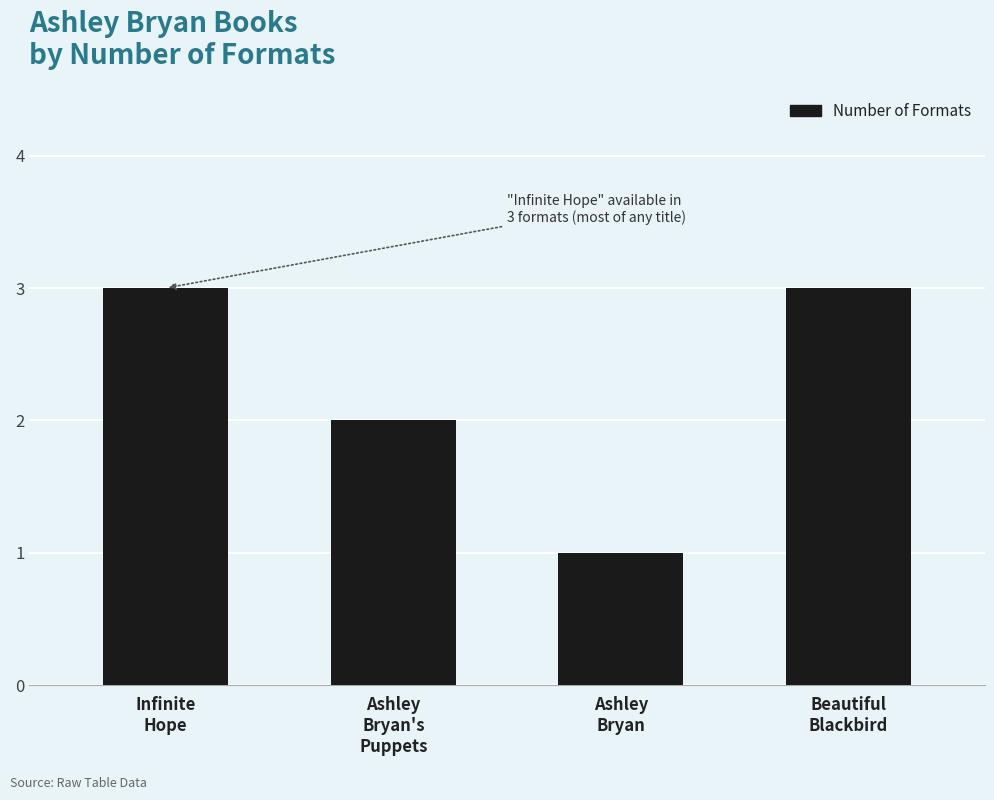

What is the average value?

2